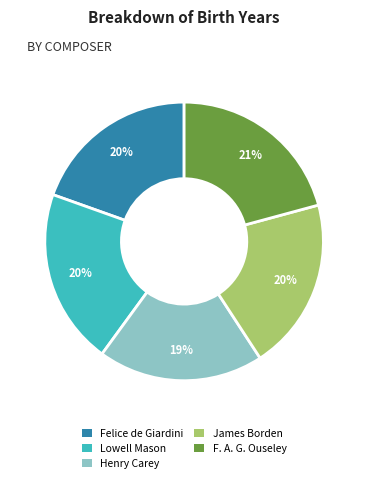

Is the sum of Lowell Mason and Felice de Giardini greater than half?

No